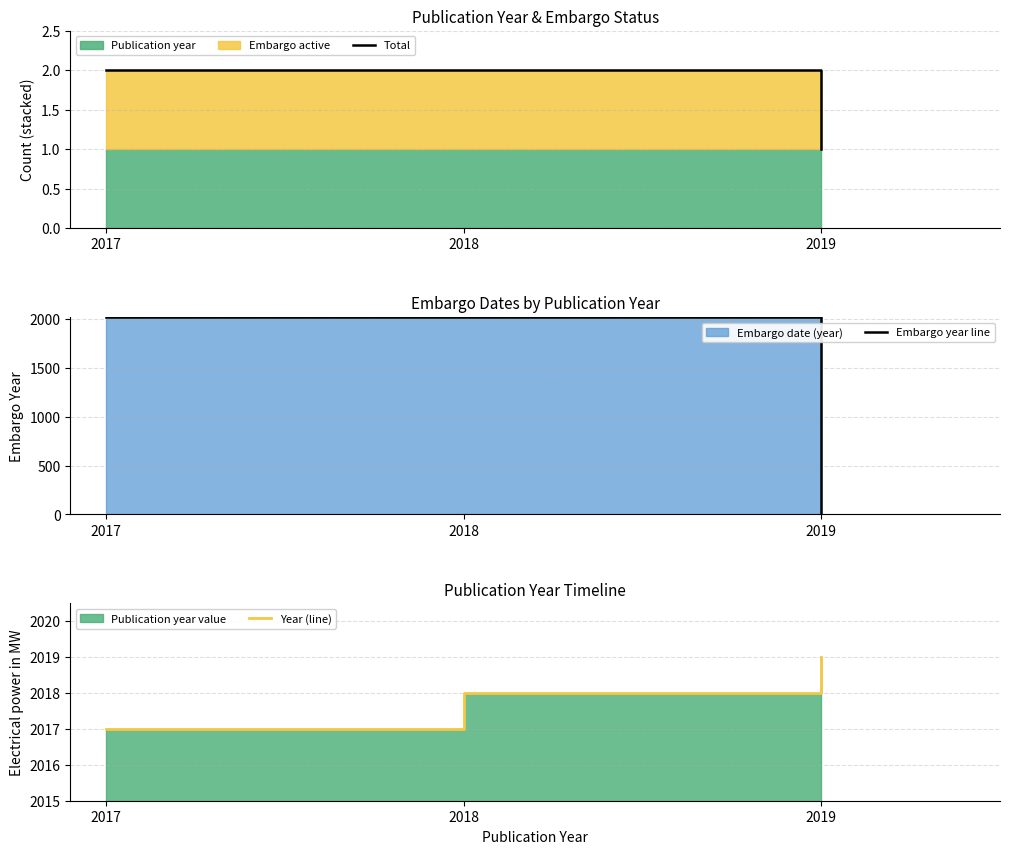

True or false: Total has a value of 2 at 2017.

True